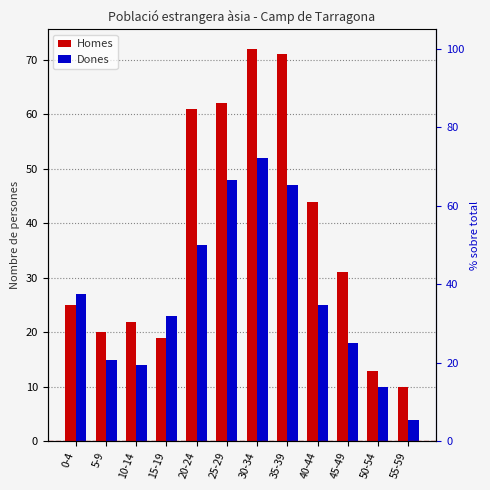

Where does the Dones series first go above 25?

0-4